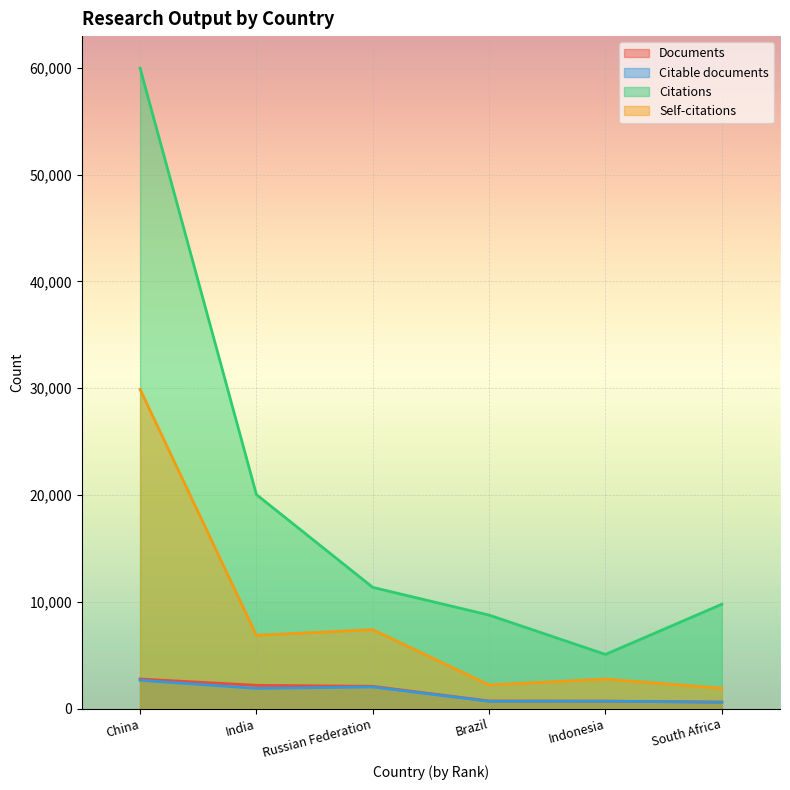

How many lines are shown in the chart?

4